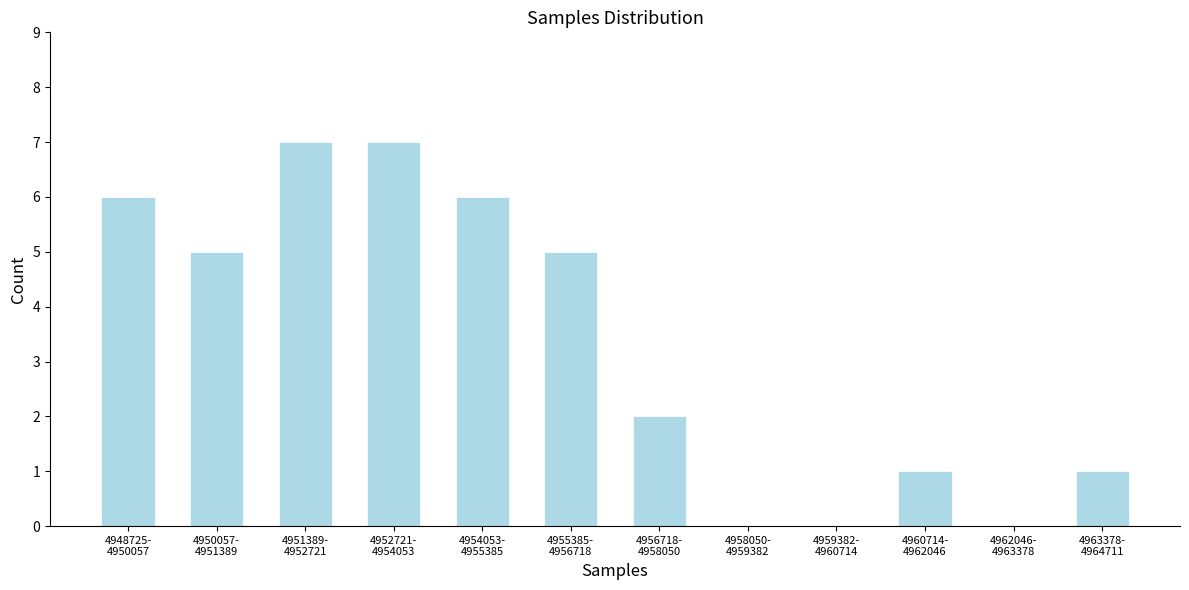

What is the maximum value shown in the chart?

7